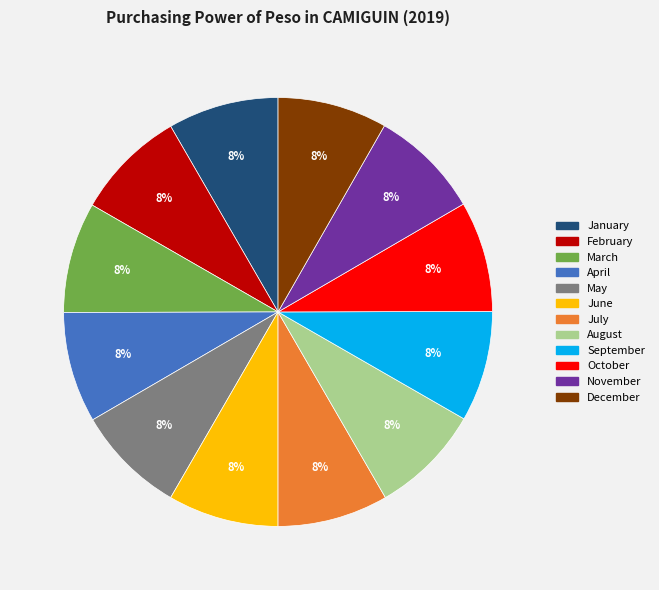

What percentage is the September slice, to the nearest percent?

8%